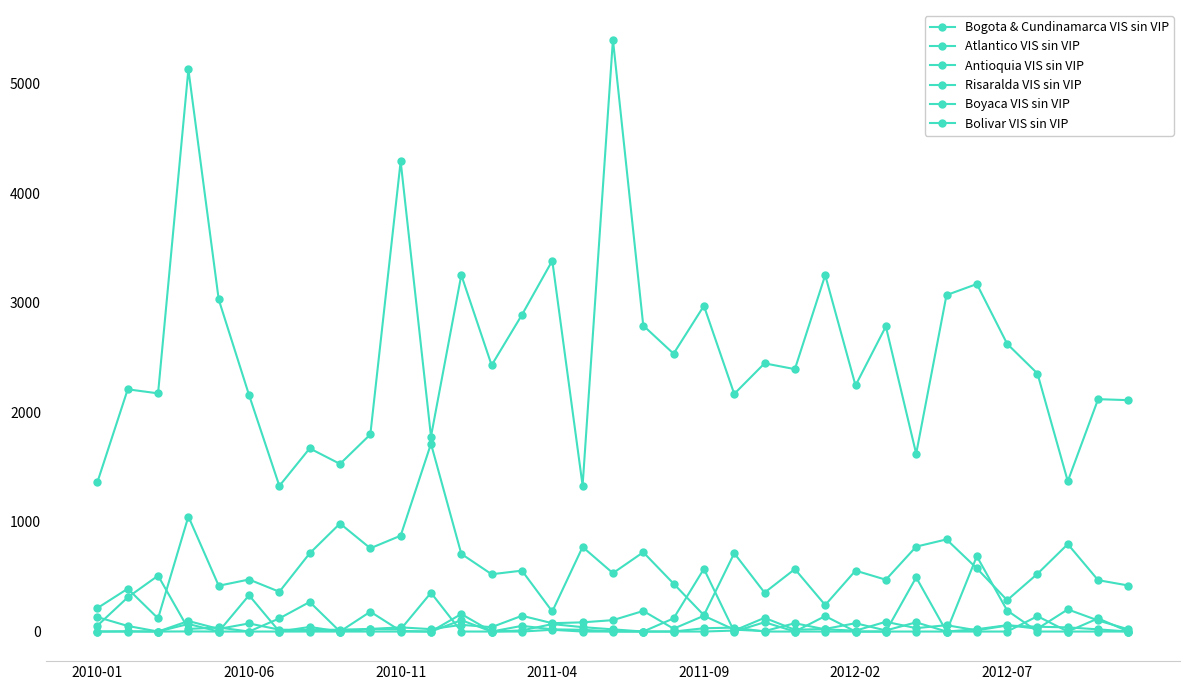

In Antioquia VIS sin VIP, how many points are lower than both neighbors (excluding endpoints)?

12